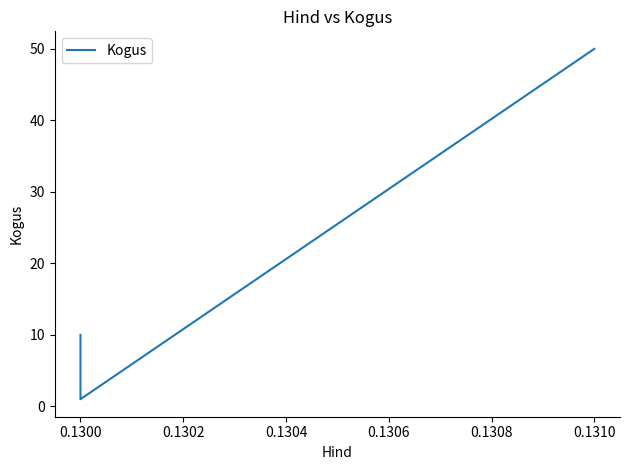

Reading left to right, what are all the values shown in this chart?

10	10	1	50